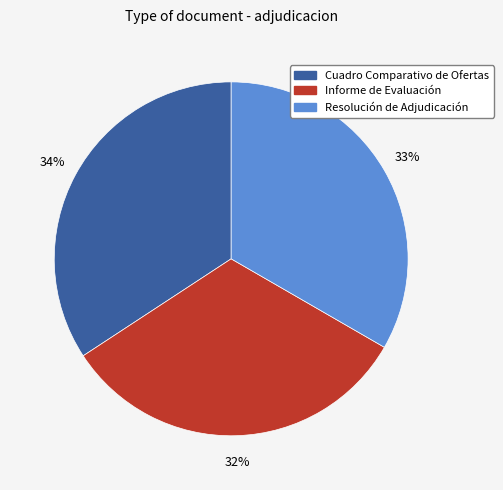

Which category has the biggest portion of the pie?

Cuadro Comparativo de Ofertas